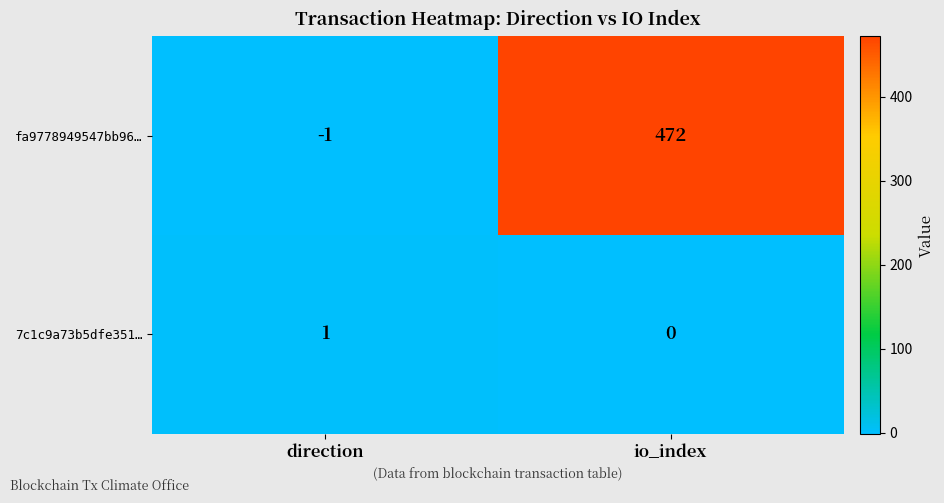

Where is 7c1c9a73b5dfe351… nearest to the value 0?

io_index